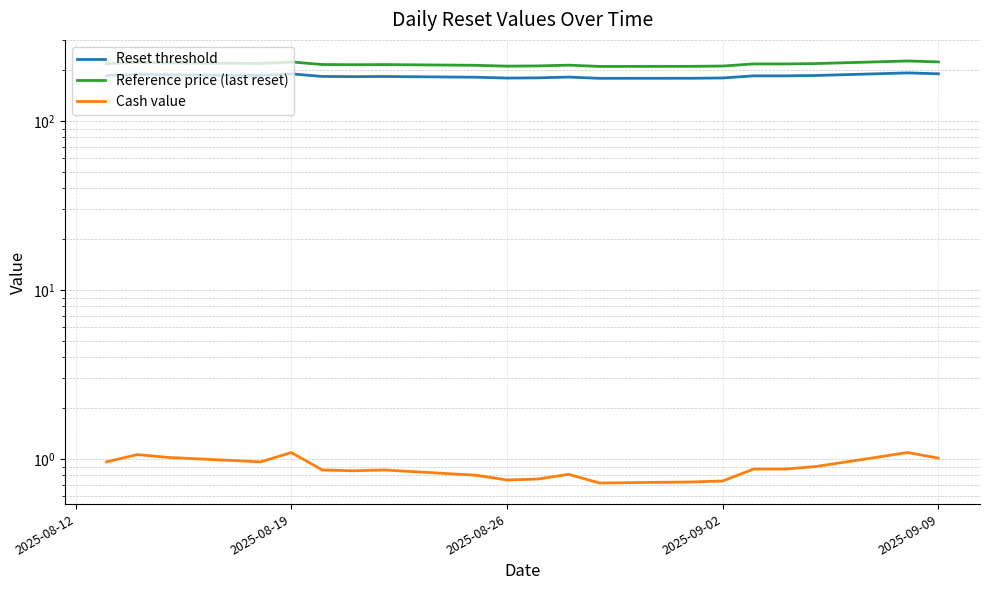

Rank the series by their maximum value, from highest to lowest.

Reference price (last reset), Reset threshold, Cash value